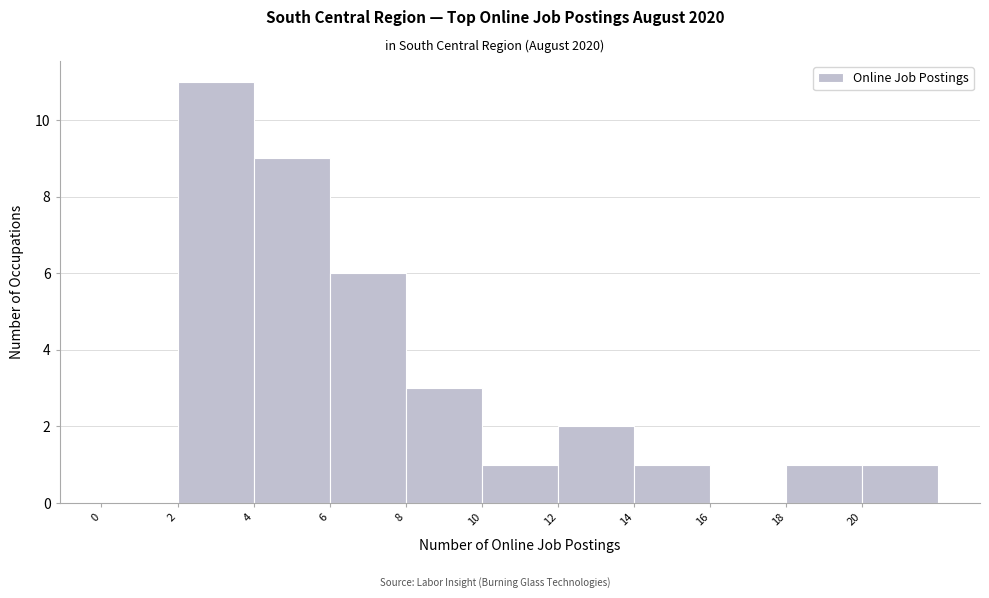

How tall is the bar that spans 6 to 8 on the x-axis? The values are not printed on the chart, so give them approximately, as read against the axis.

6